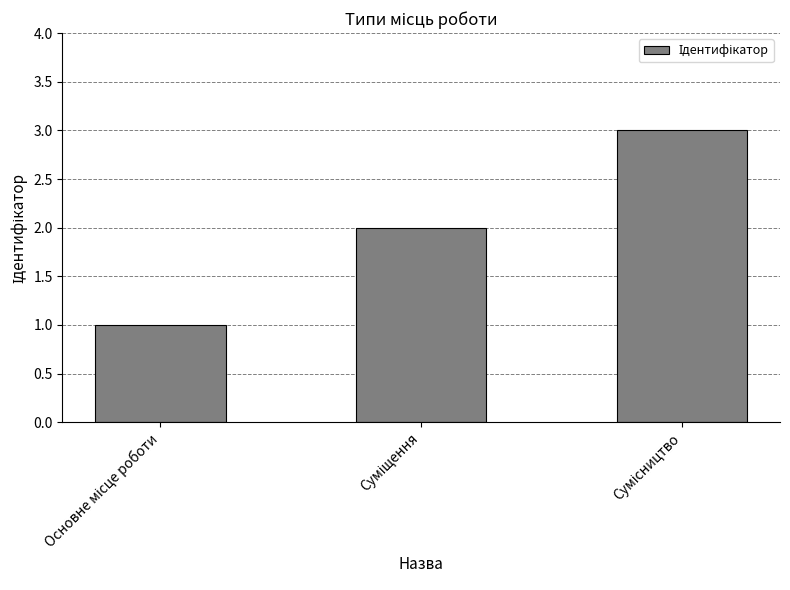

What is the value of the 1st bar from the left?

1